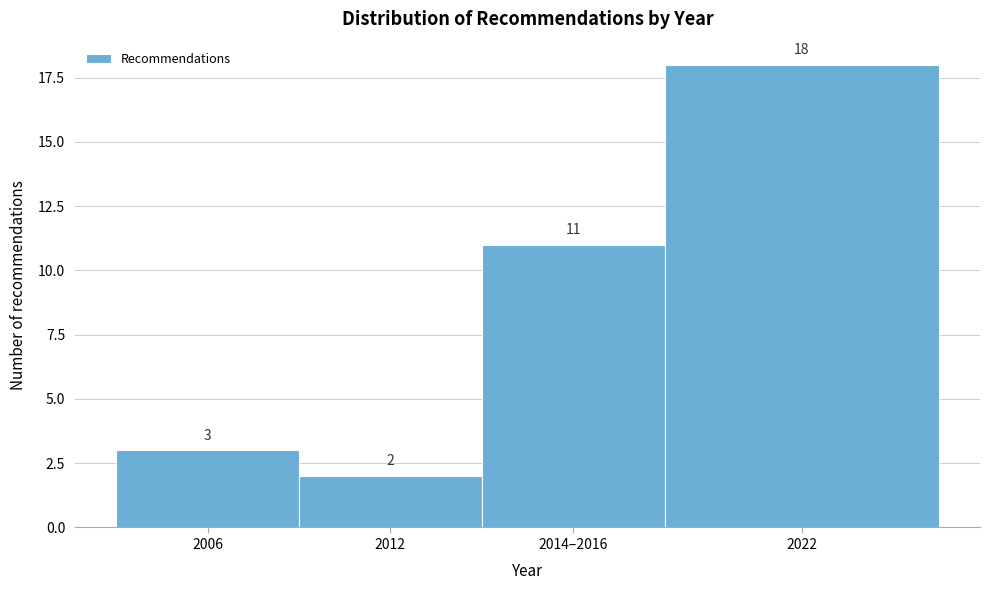

Reading left to right, what are all the values shown in this chart?

3	2	11	18